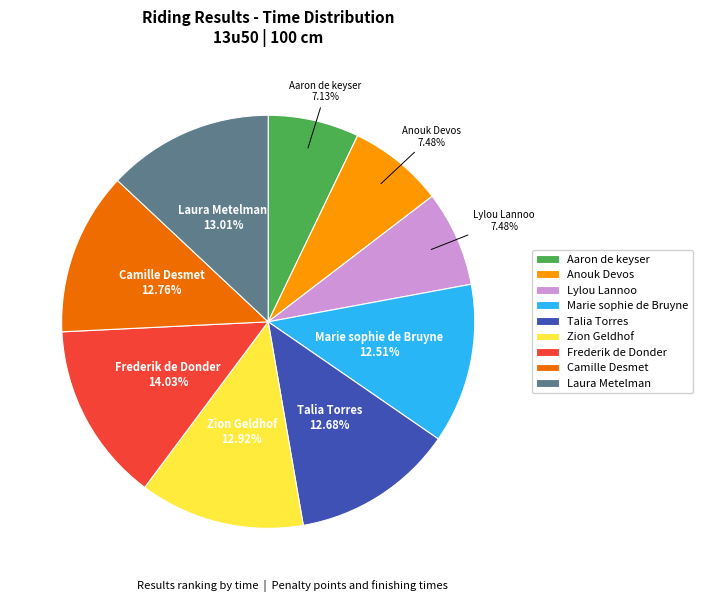

To the nearest percent, what is the difference between the largest and smallest slice percentages?

7%